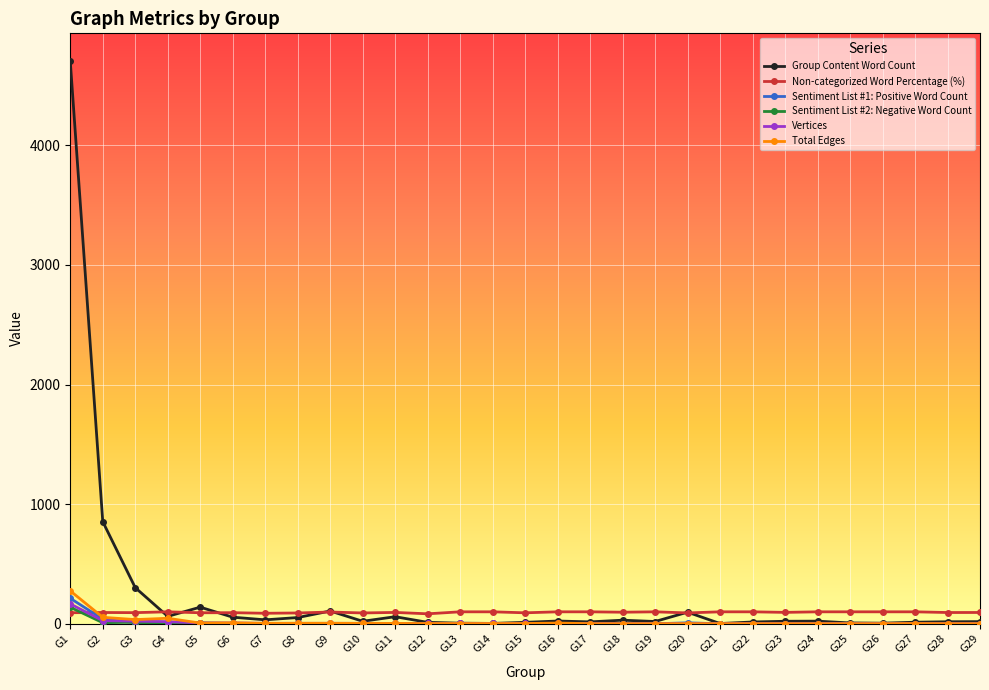

How many distinct data groups are displayed?

6